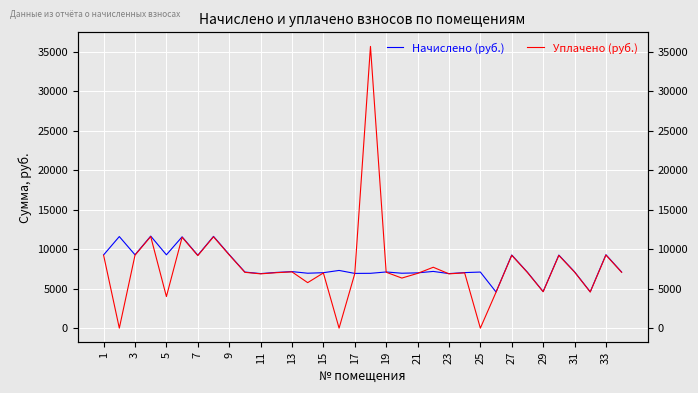

What is the greatest value displayed?

35697.8